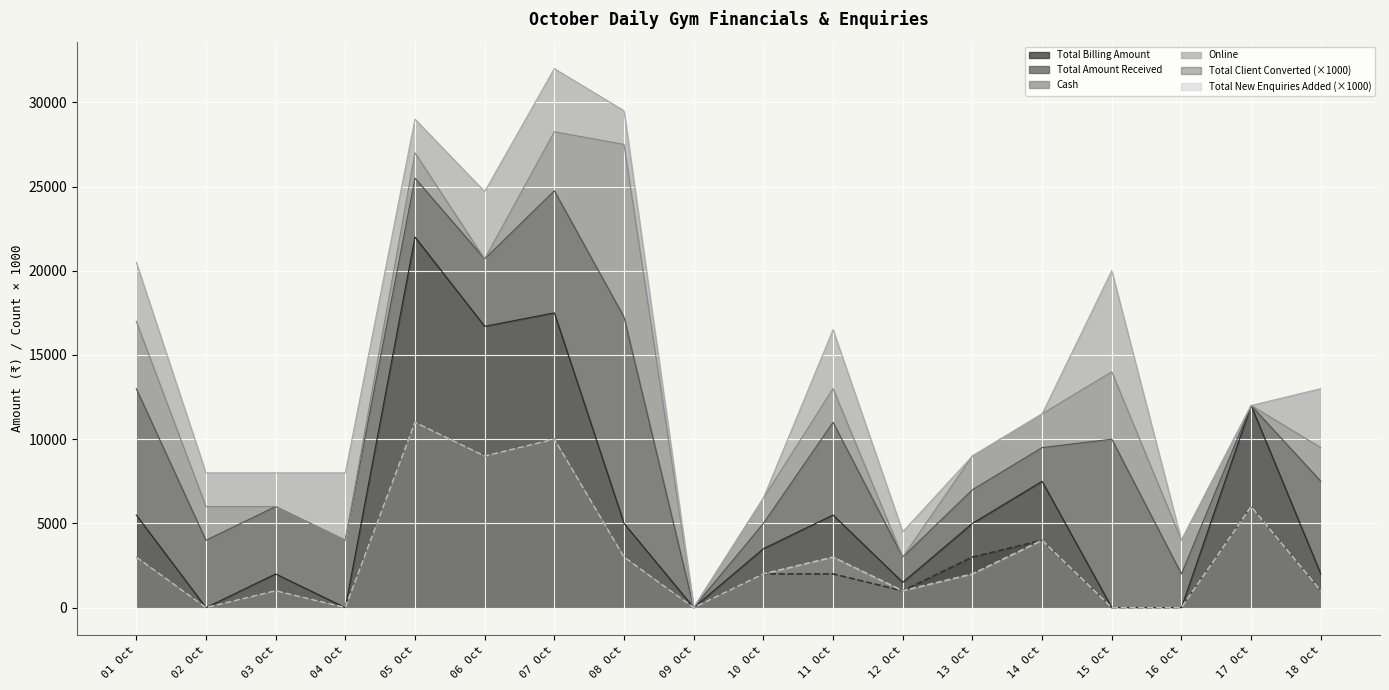

The value of Total New Enquiries Added (×1000) at 13 Oct is 2000. True or false?

True